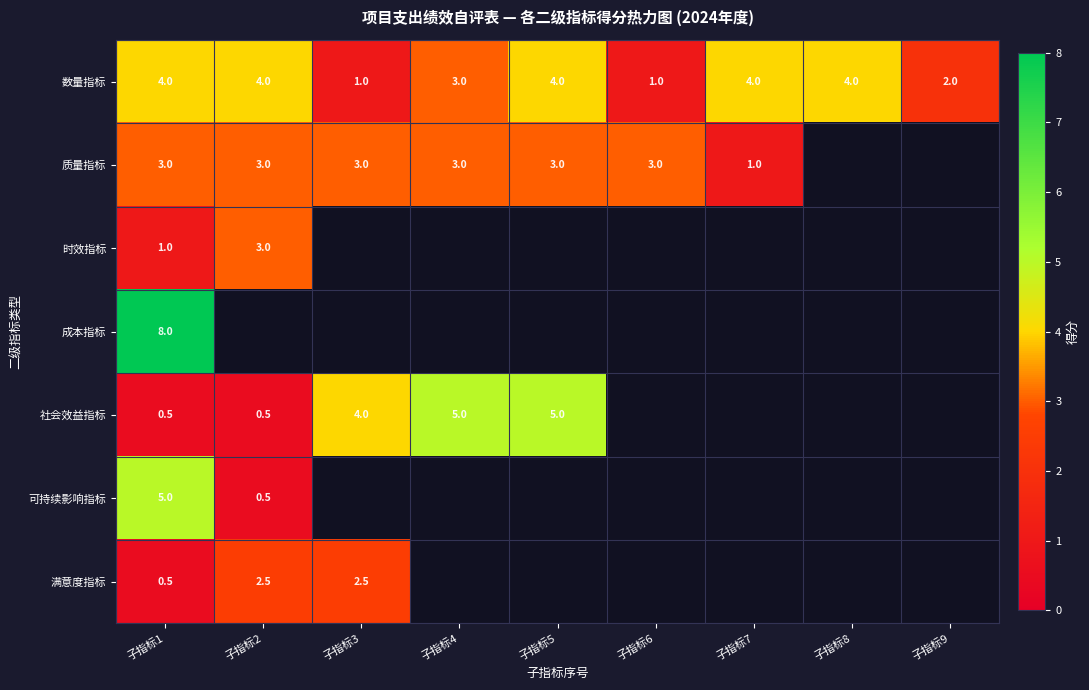

True or false: 社会效益指标 has a value of 8.1 at 子指标4.

False